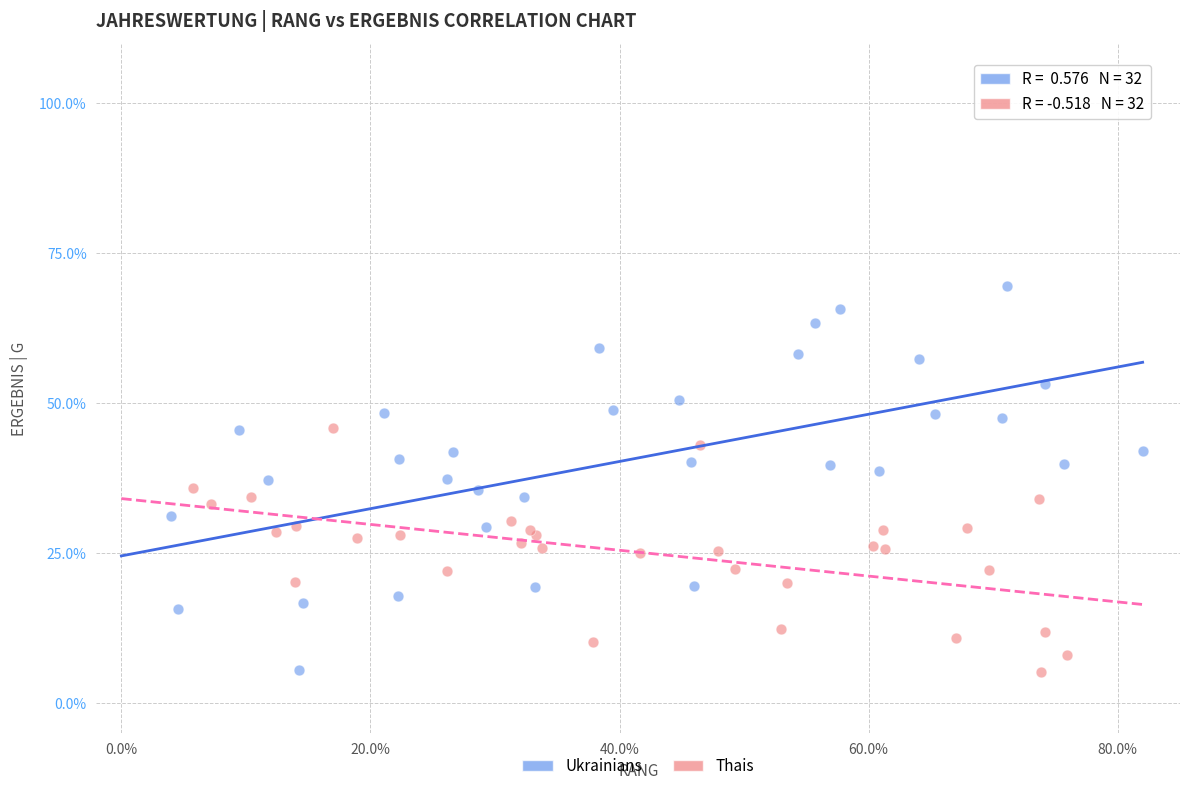

What are all the series names shown in the legend?

Ukrainians, Thais